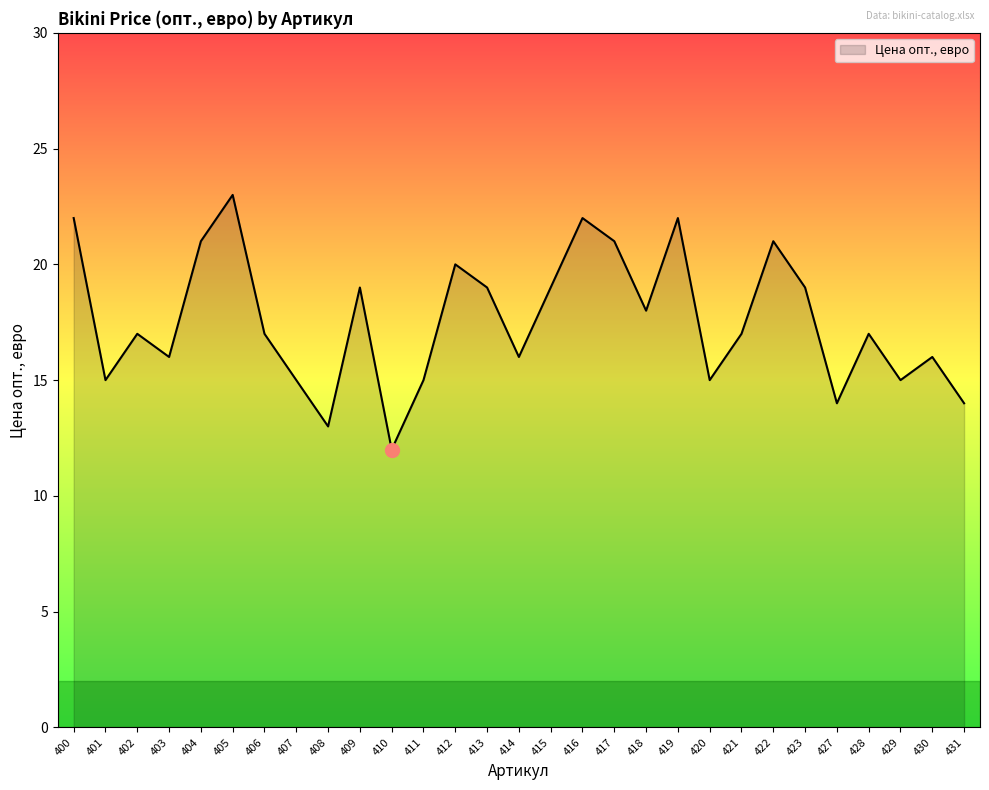

What is the greatest value displayed?

23